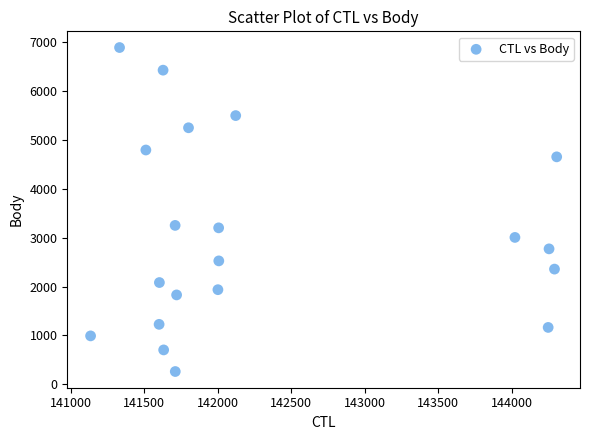

What is the range of X values (max minus min)?

3170